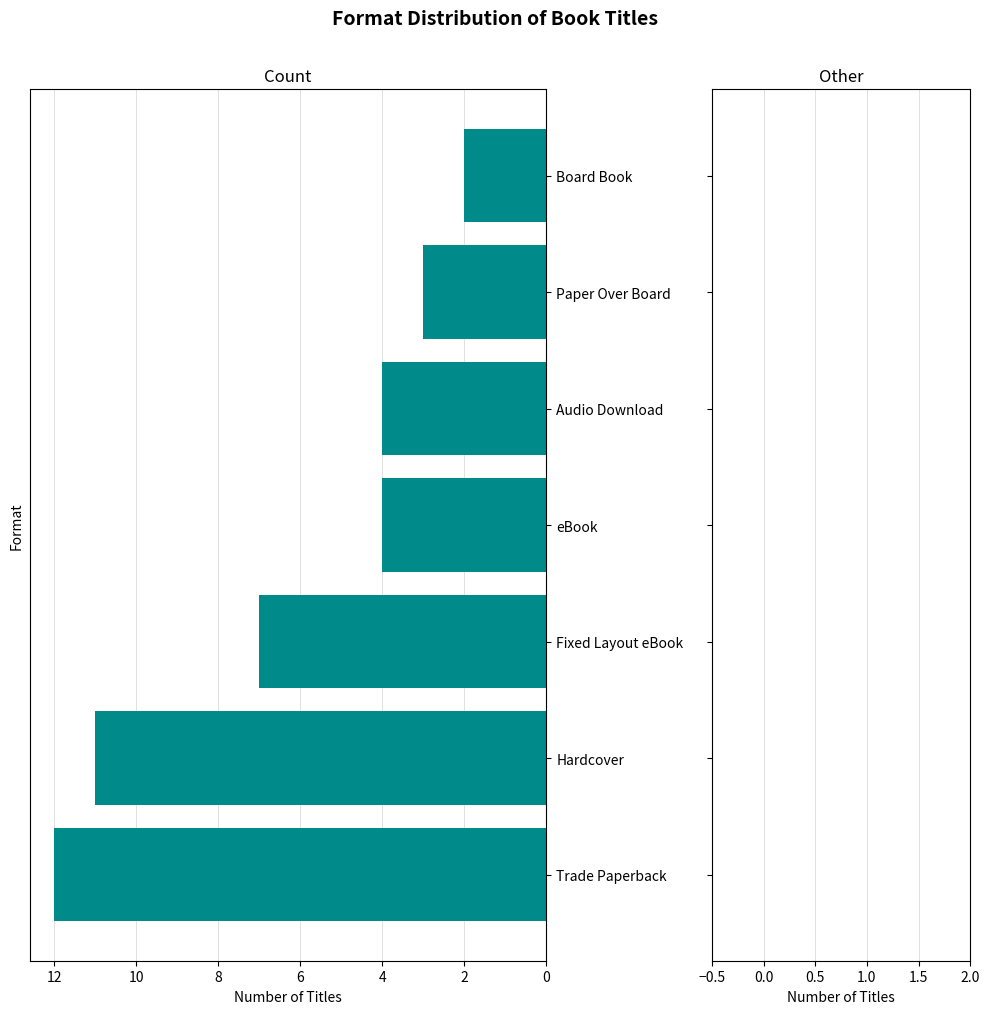

What is the approximate value at eBook?

4